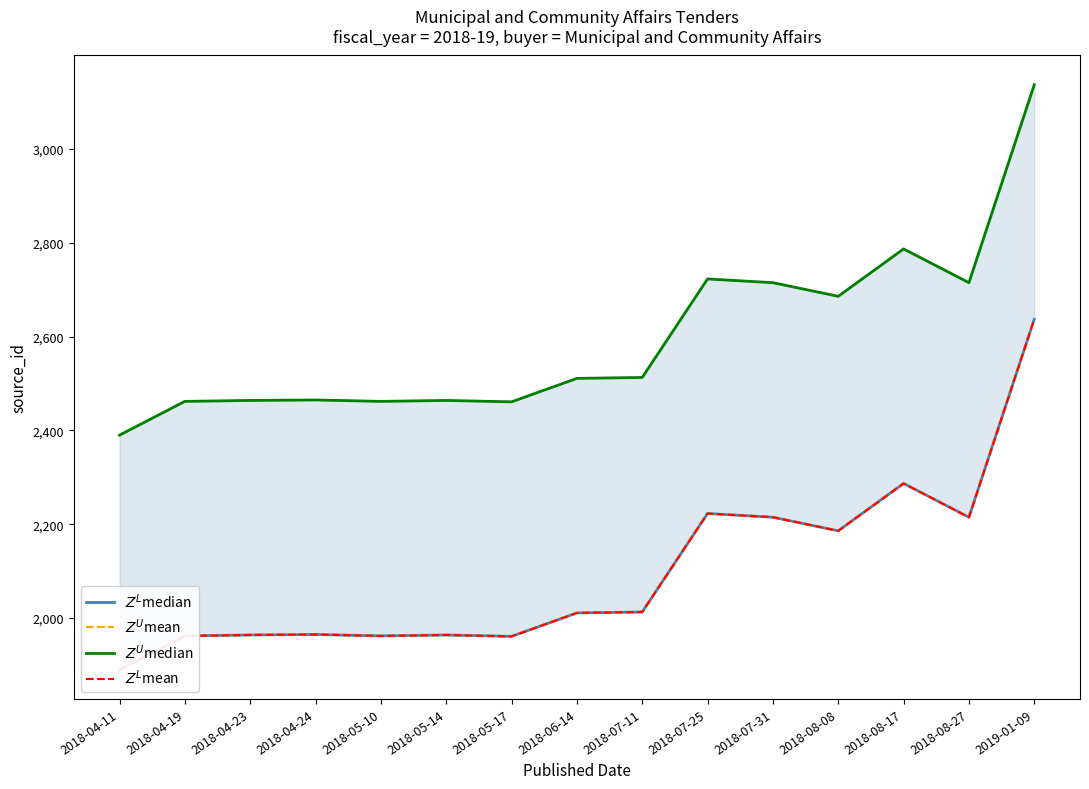

How many lines are shown in the chart?

4